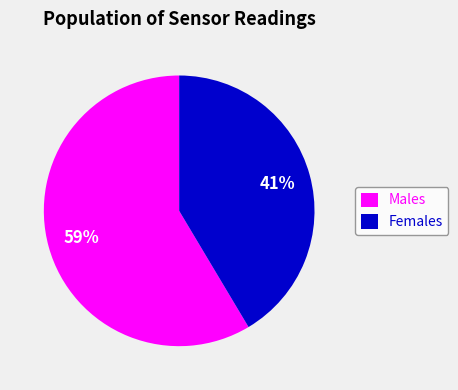

Is the sum of Males and Females greater than half?

Yes